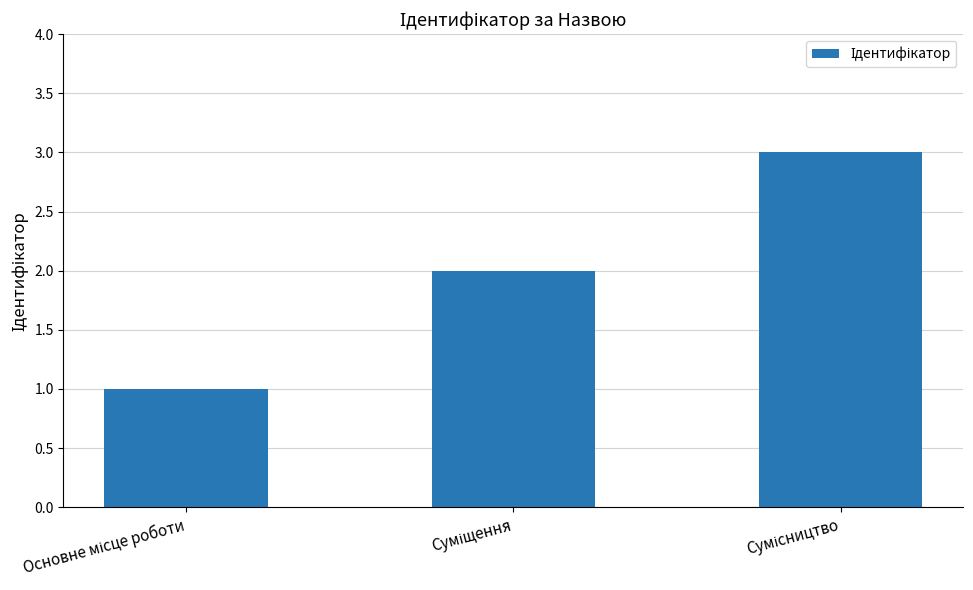

What is the sum of all values?

6